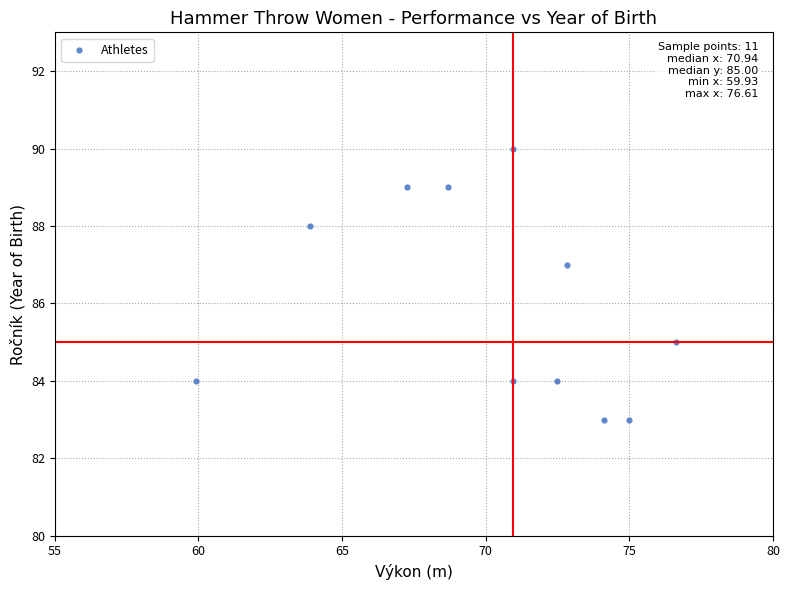

What is the average Y value?

86